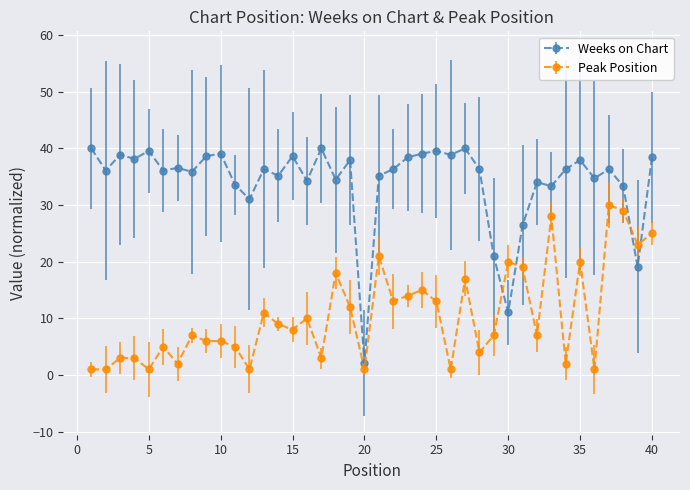

True or false: Weeks on Chart has more than 0 points higher than both neighbors.

True